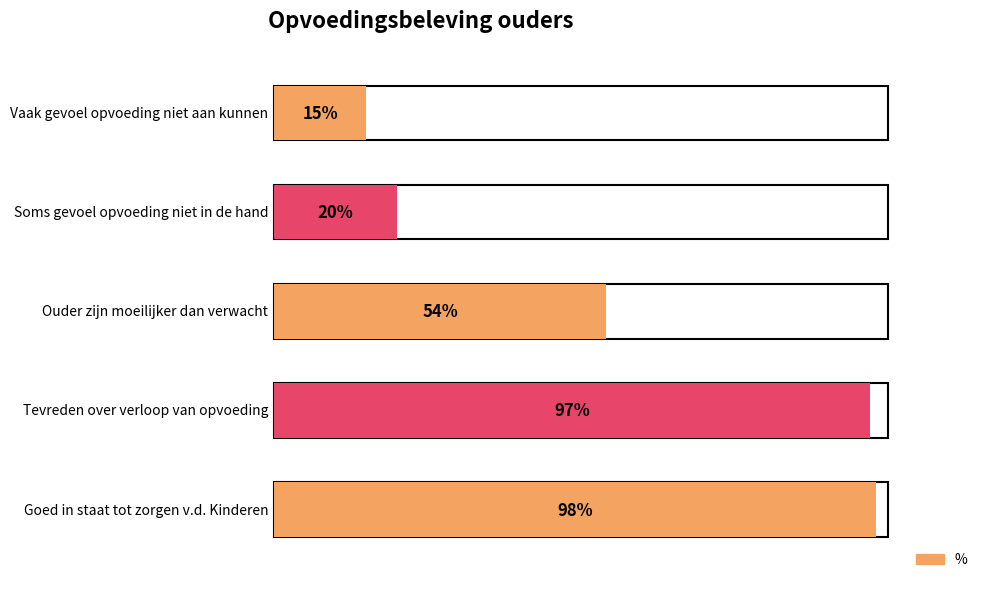

What is the label of the 4th bar from the left?

Tevreden over verloop van opvoeding